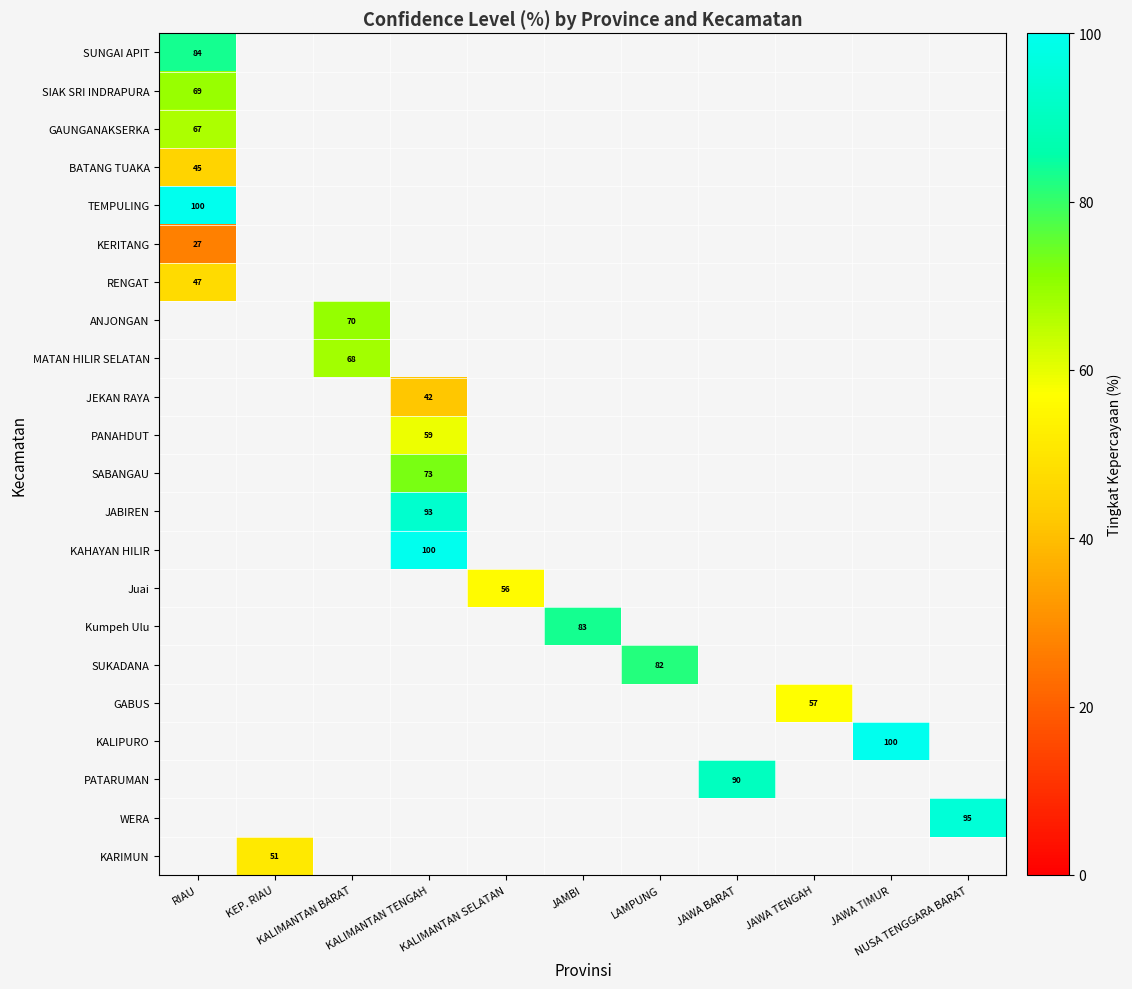

What is the smallest value displayed?

27.0